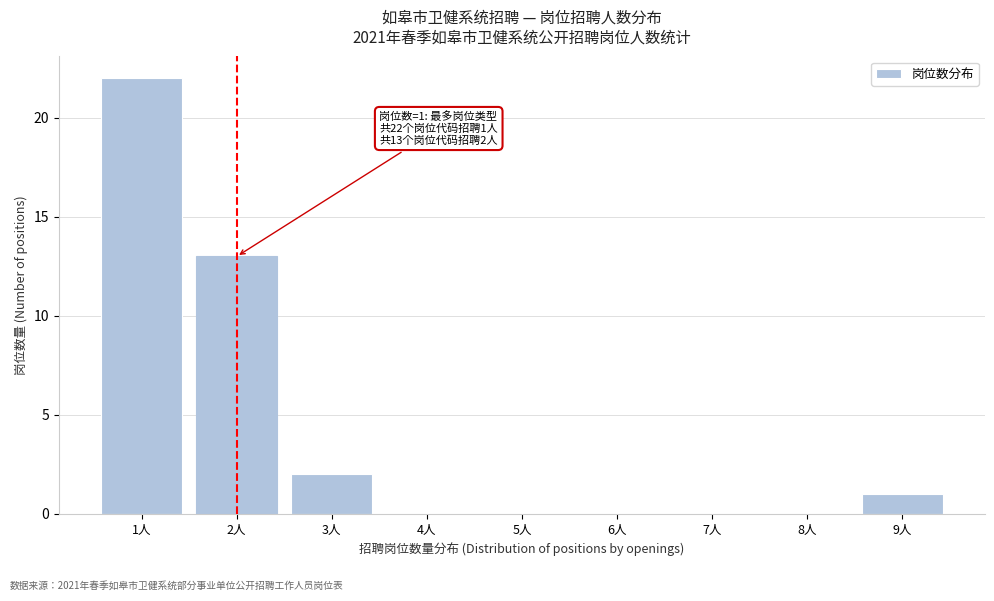

Reading left to right, transcribe all the data shown in this chart.

1人=22	2人=13	3人=2	4人=0	5人=0	6人=0	7人=0	8人=0	9人=1